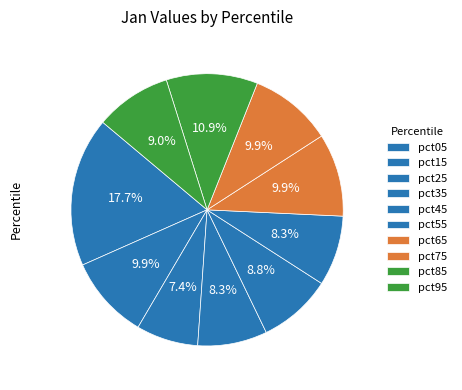

To the nearest percent, what percentage of the pie is pct95?

9%